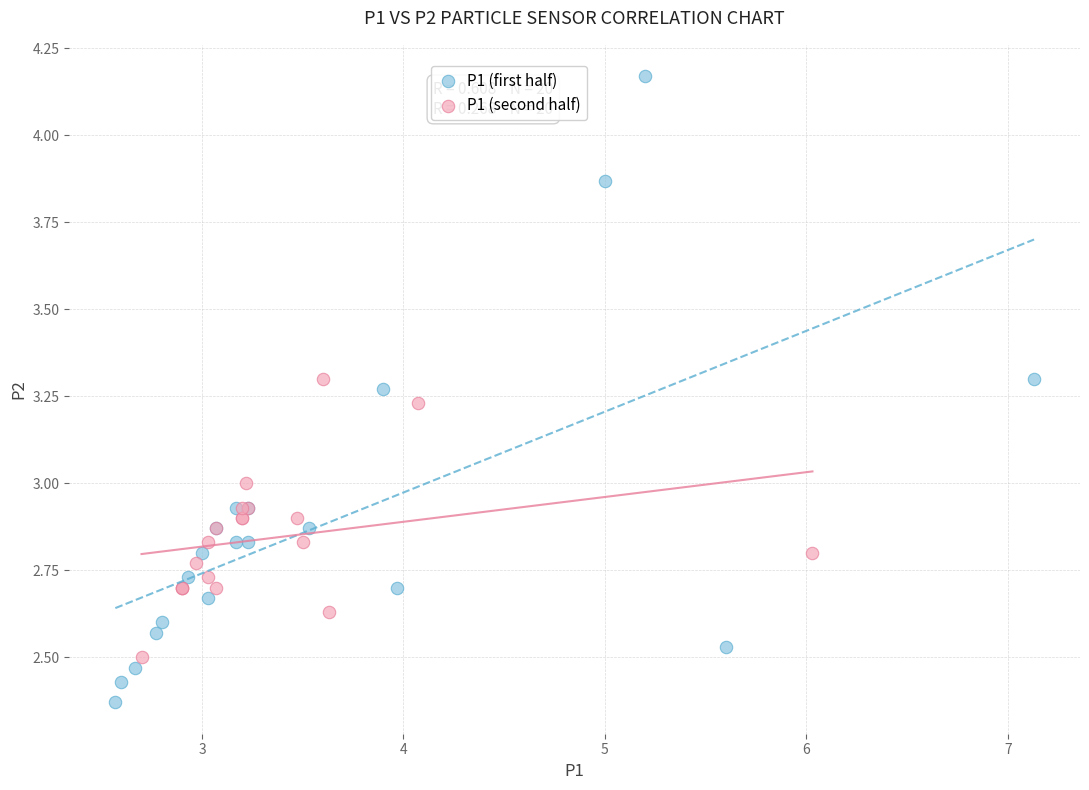

Which series reaches the minimum Y coordinate?

P1 (first half)